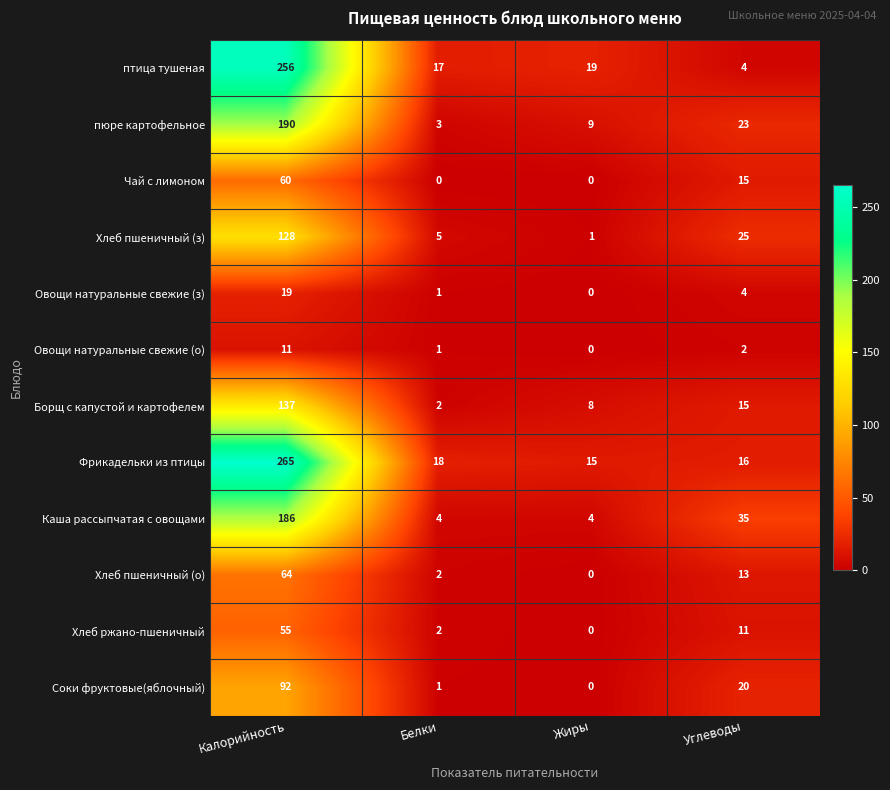

What is the difference between the maximum and minimum values in the Чай с лимоном series?

60